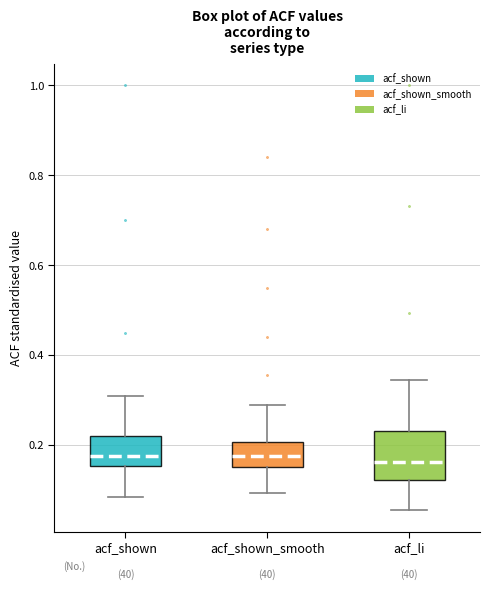

Reading left to right, read every box against the y-axis: the position of its median line, the range the box covers, and the ends of its whiskers. The values are not printed on the chart, so give them approximately, as read against the axis.

acf_shown: median 0.18, box 0.16 to 0.22, whiskers 0.08 to 0.30
acf_shown_smooth: median 0.18, box 0.16 to 0.20, whiskers 0.10 to 0.28
acf_li: median 0.16, box 0.12 to 0.24, whiskers 0.06 to 0.34